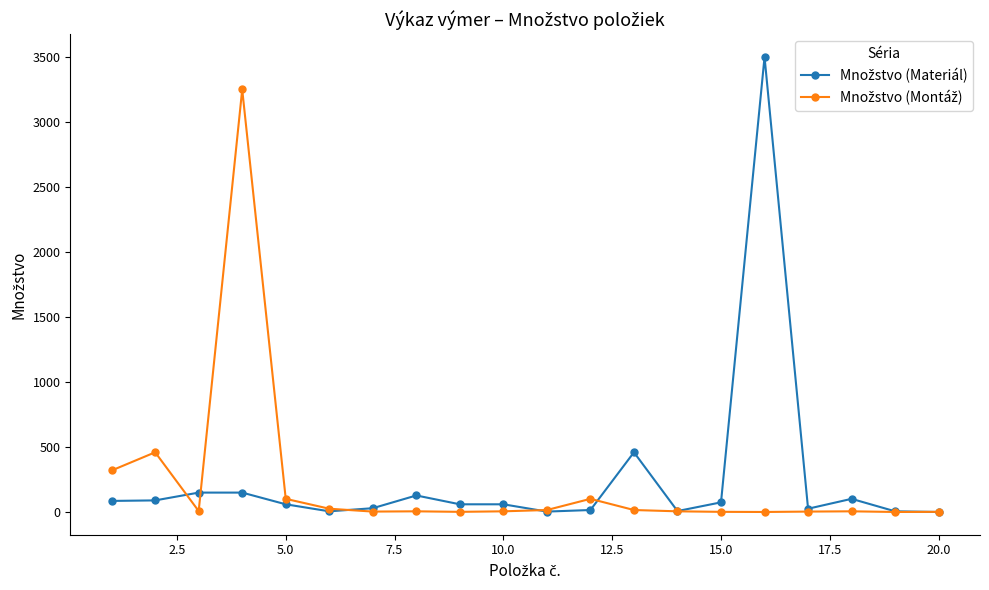

How many lines are shown in the chart?

2